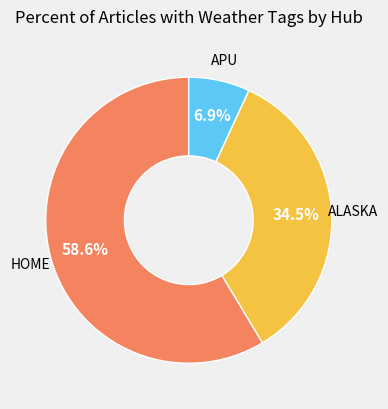

Does any single category account for the majority?

Yes